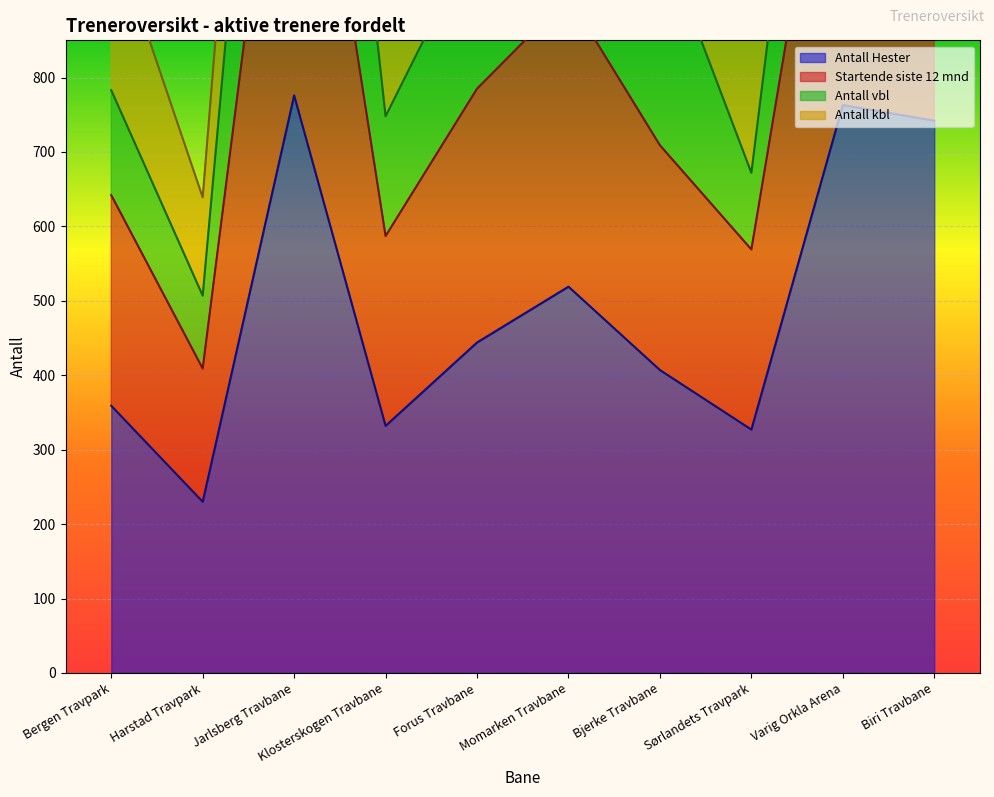

True or false: Antall Hester and Startende siste 12 mnd intersect in this chart.

False